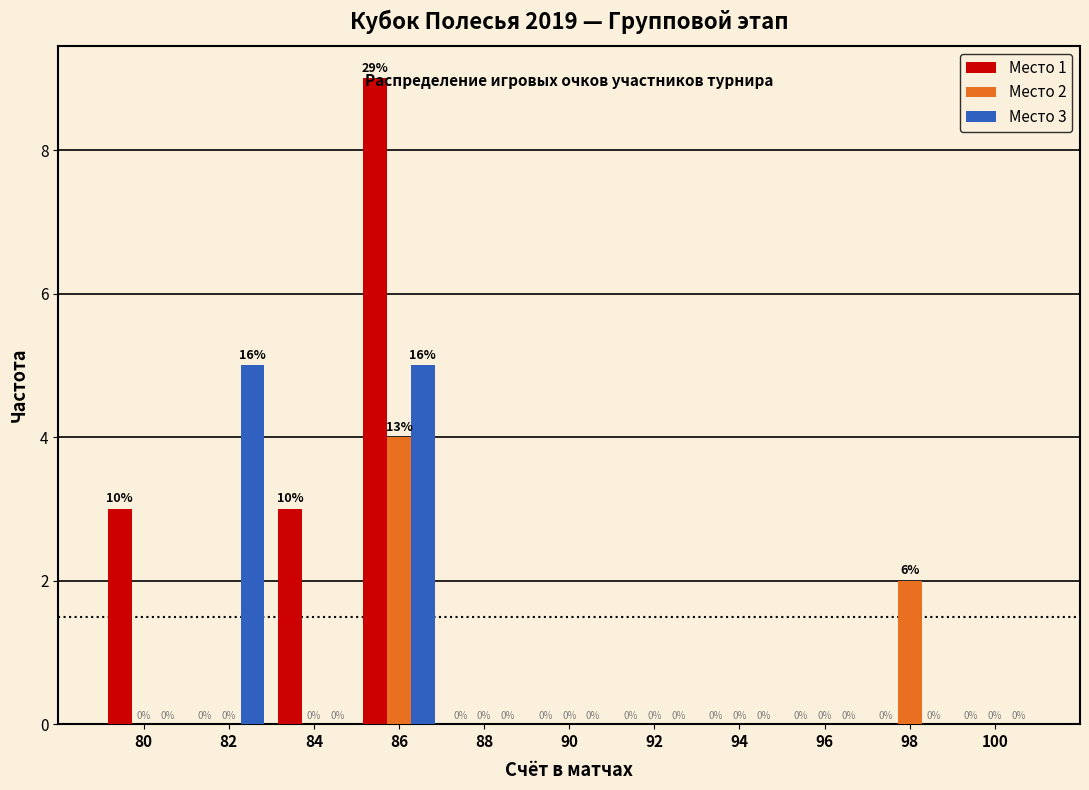

In the Место 2 series, which range on the x-axis has the tallest bar?

85 to 87